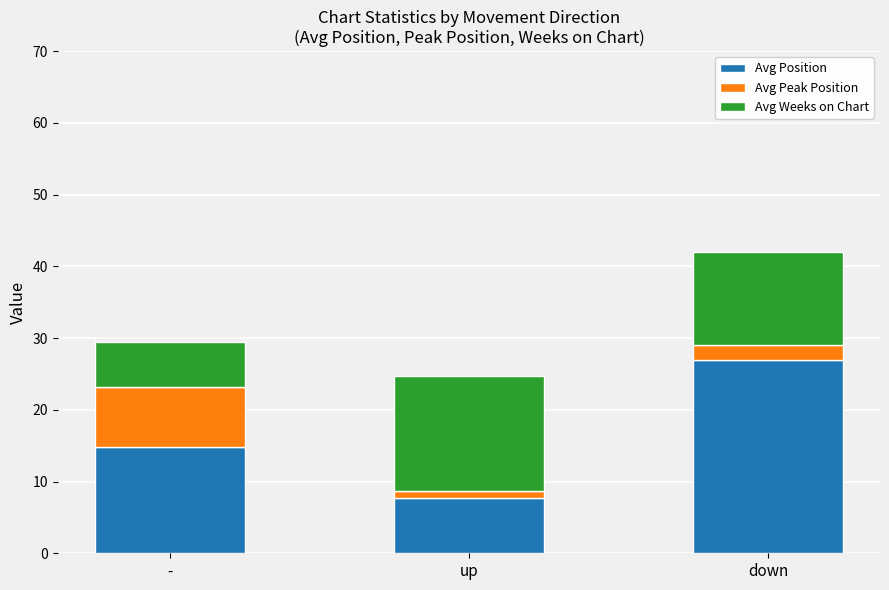

What are all the series names shown in the legend?

Avg Position, Avg Peak Position, Avg Weeks on Chart